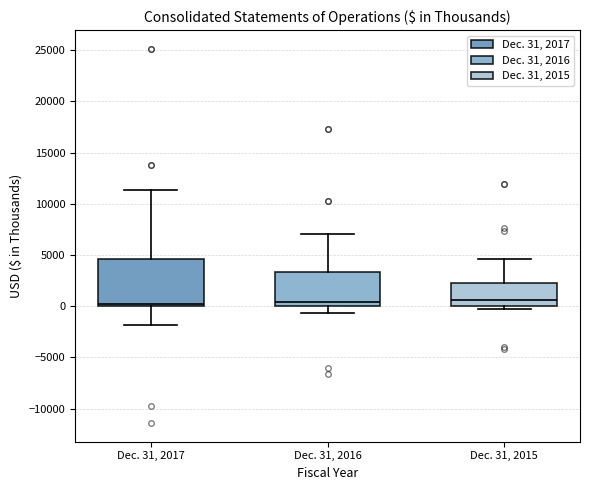

Reading left to right, read every box against the y-axis: the position of its median line, the range the box covers, and the ends of its whiskers. The values are not printed on the chart, so give them approximately, as read against the axis.

Dec. 31, 2017: median 0 (just above the box's lower edge), box 0 to 4500, whiskers -2000 to 11500
Dec. 31, 2016: median 500, box 0 to 3500, whiskers -500 to 7000
Dec. 31, 2015: median 500, box 0 to 2000, whiskers -500 to 4500